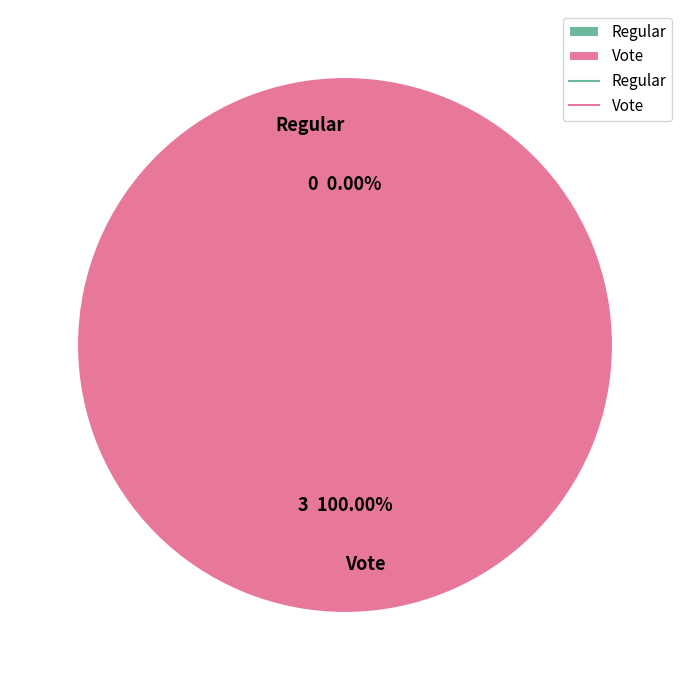

Is it true that Vote is 100% of the pie?

True